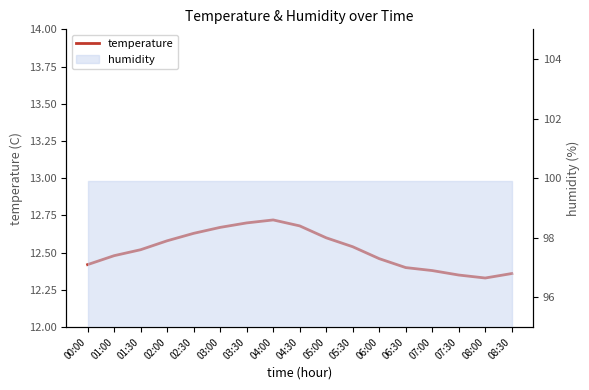

How many lines are shown in the chart?

1